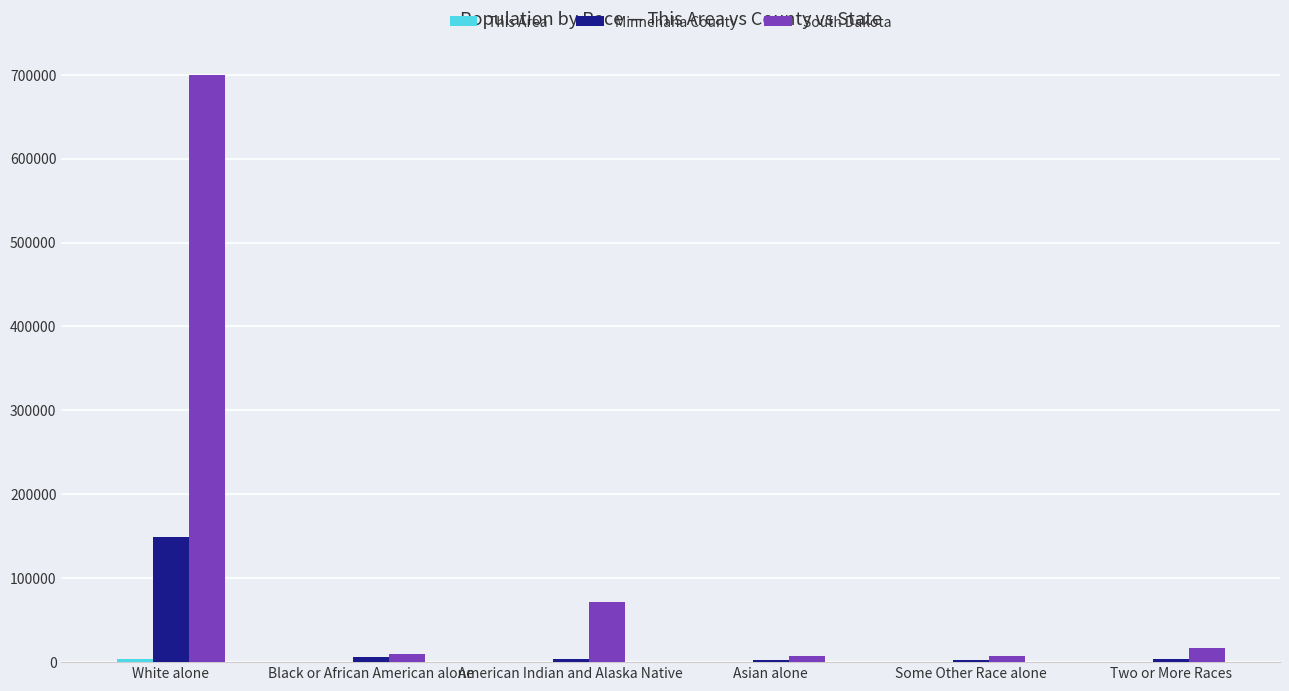

What is the maximum value shown in the chart?

699392